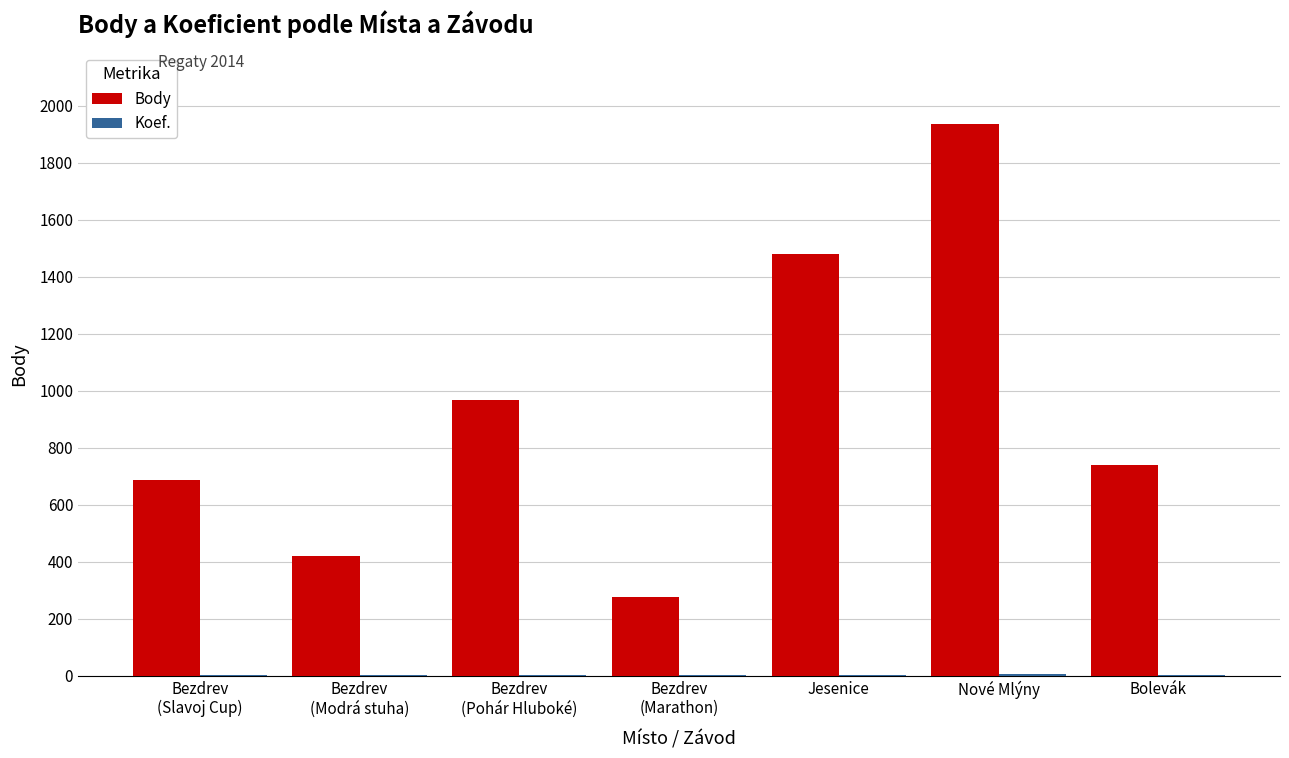

What is the sum of all Body values?

6511